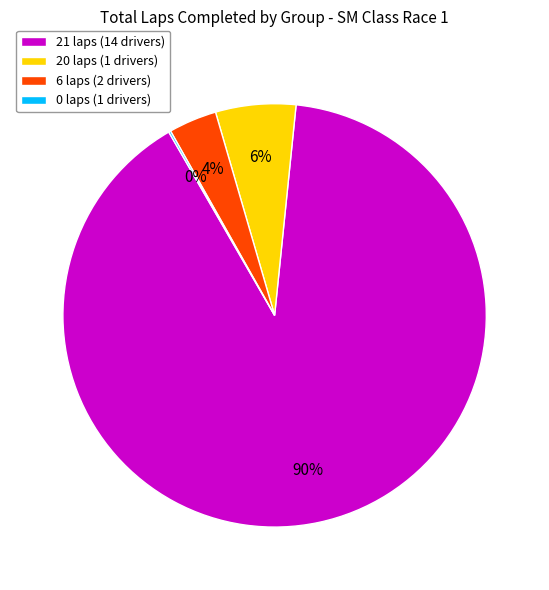

To the nearest percent, what percentage of the pie is 6 laps (2 drivers)?

4%